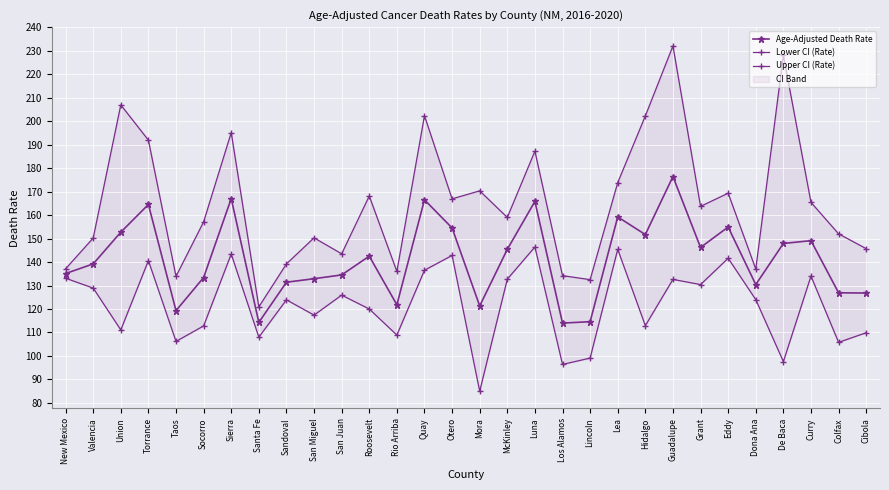

Reading right to left, extract all data points from this chart.

Age-Adjusted Death Rate: 126.8	126.9	149.1	147.9	130.4	154.9	146.2	176.4	151.7	159.2	114.6	114.0	165.8	145.4	121.3	154.5	166.5	121.8	142.5	134.5	132.9	131.4	114.3	167.0	133.4	119.3	164.5	152.7	139.2	135.1
Lower CI (Rate): 109.9	105.8	134.0	97.6	124.0	141.6	130.4	132.6	112.9	145.4	99.1	96.4	146.4	132.7	85.0	142.8	136.5	108.9	120.0	125.9	117.4	123.9	108.0	143.4	112.8	106.2	140.6	111.1	128.9	133.1
Upper CI (Rate): 145.7	152.0	165.4	228.0	137.0	169.3	163.7	232.0	202.2	173.8	132.5	134.2	187.2	159.0	170.3	166.9	202.3	136.0	168.1	143.5	150.3	139.2	120.9	195.1	157.1	133.9	191.9	206.9	150.2	137.1